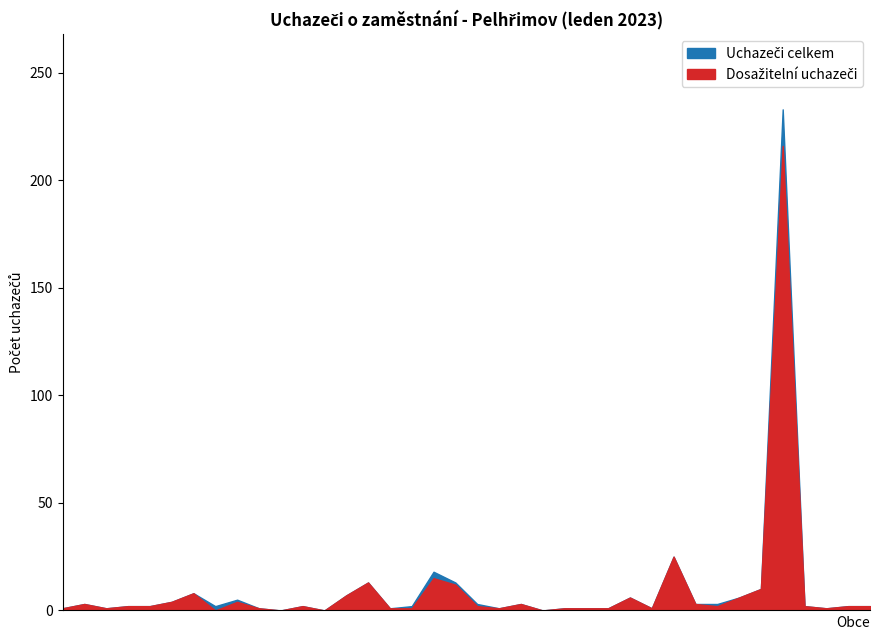

How many lines are shown in the chart?

2